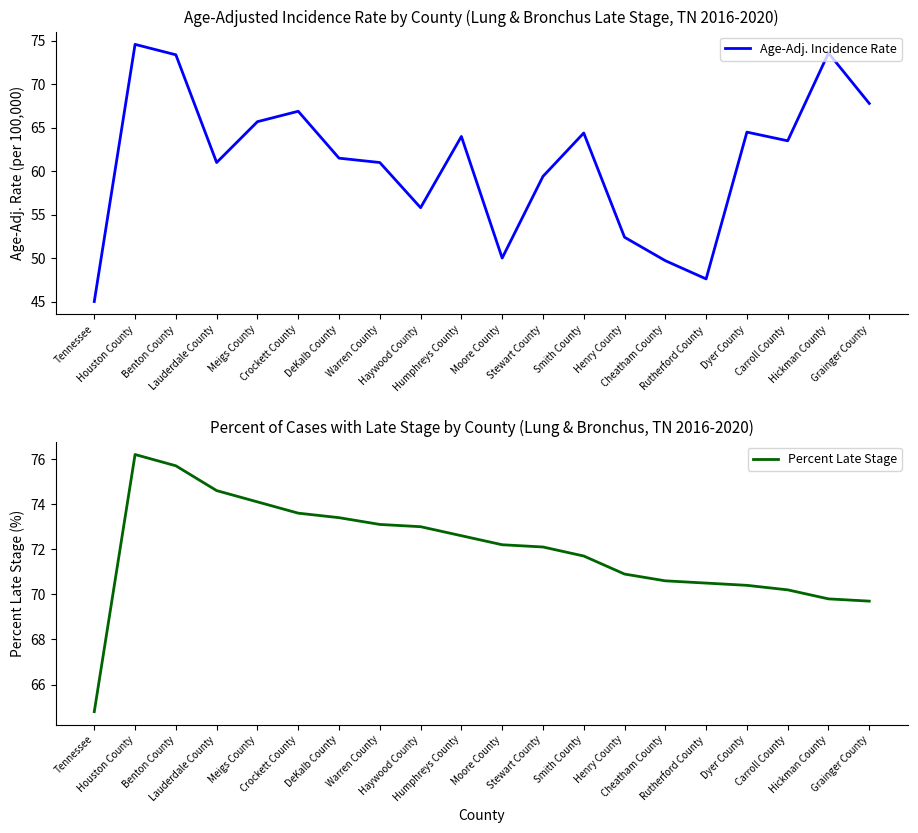

What is the approximate value of Age-Adj. Incidence Rate at Smith County?

64.4